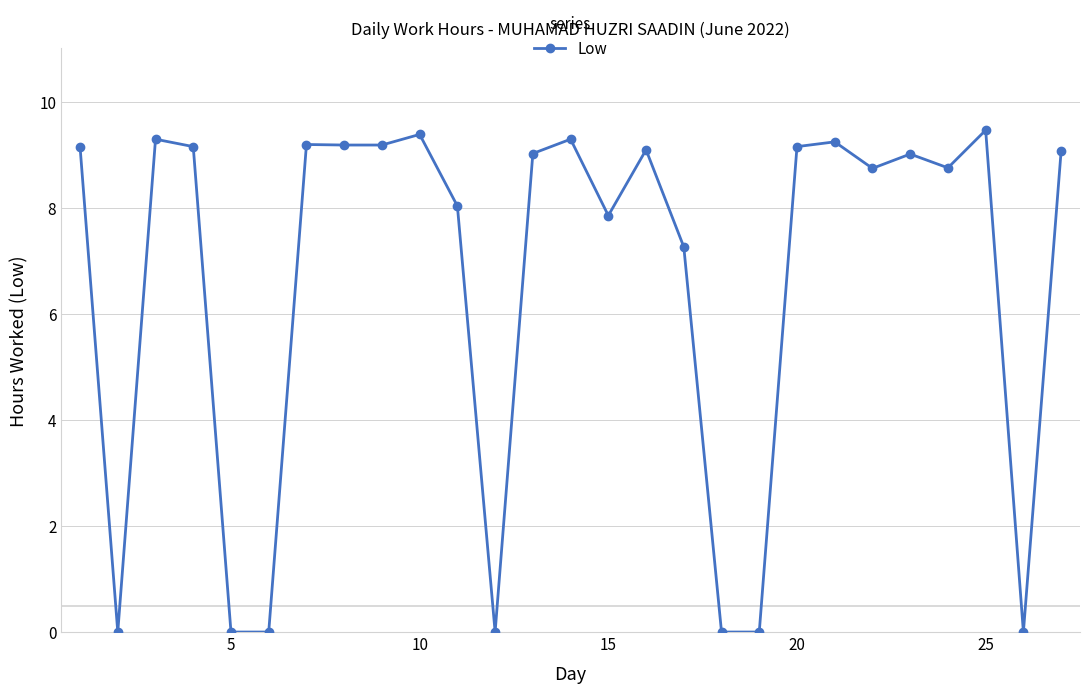

How many interior local peaks (higher than both neighbors) does the data have?

8